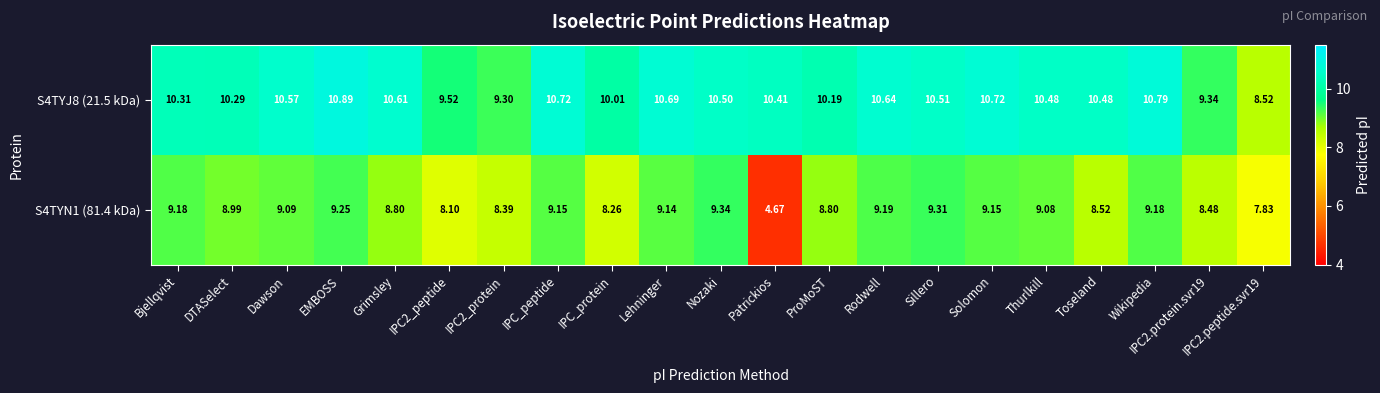

At which label does S4TYN1 (81.4 kDa) first exceed 9?

Bjellqvist